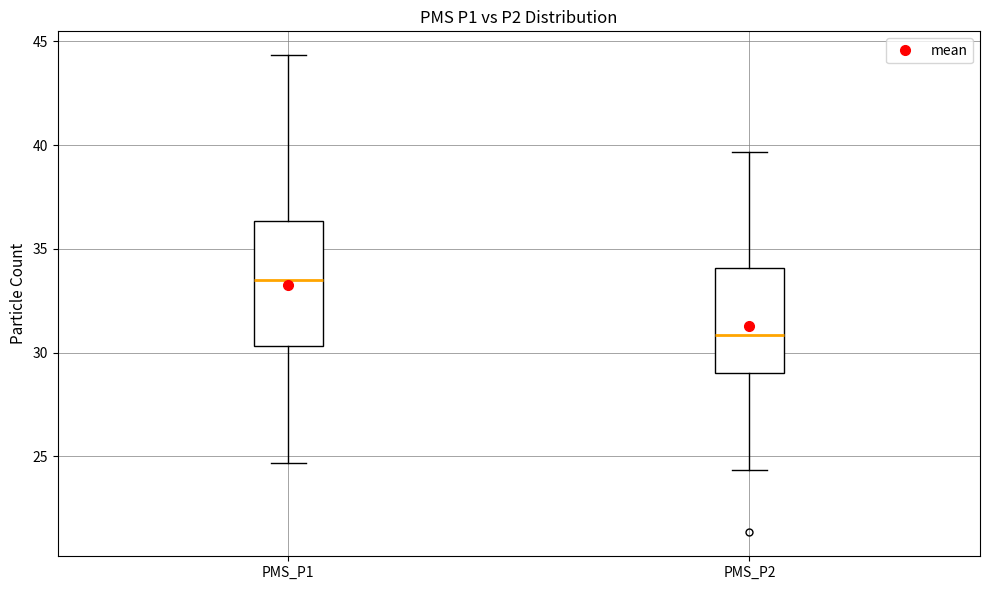

Reading left to right, read every box against the y-axis: the position of its median line, the range the box covers, and the ends of its whiskers. The values are not printed on the chart, so give them approximately, as read against the axis.

PMS_P1: median 33.5, box 30.5 to 36.5, whiskers 24.5 to 44.5
PMS_P2: median 31.0, box 29.0 to 34.0, whiskers 24.5 to 39.5